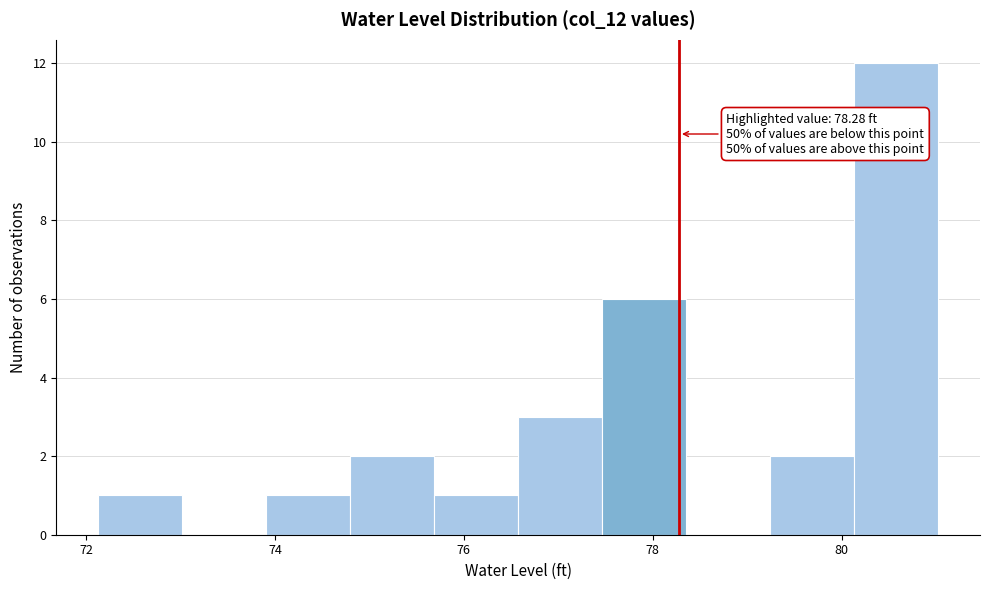

Over which range of the x-axis is the bar tallest?

80.2 to 81.0